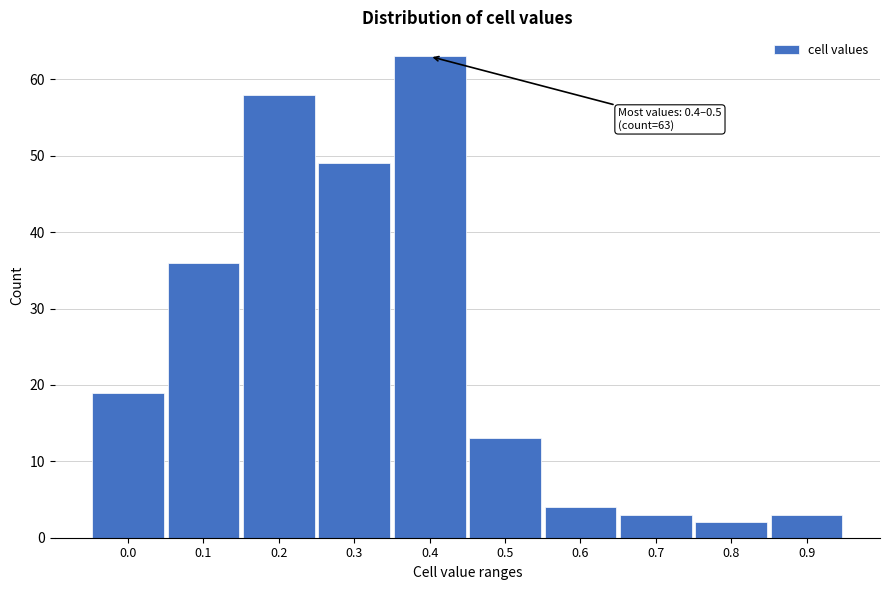

Reading left to right, transcribe all the data shown in this chart.

0.0=19	0.1=36	0.2=58	0.3=49	0.4=63	0.5=13	0.6=4	0.7=3	0.8=2	0.9=3